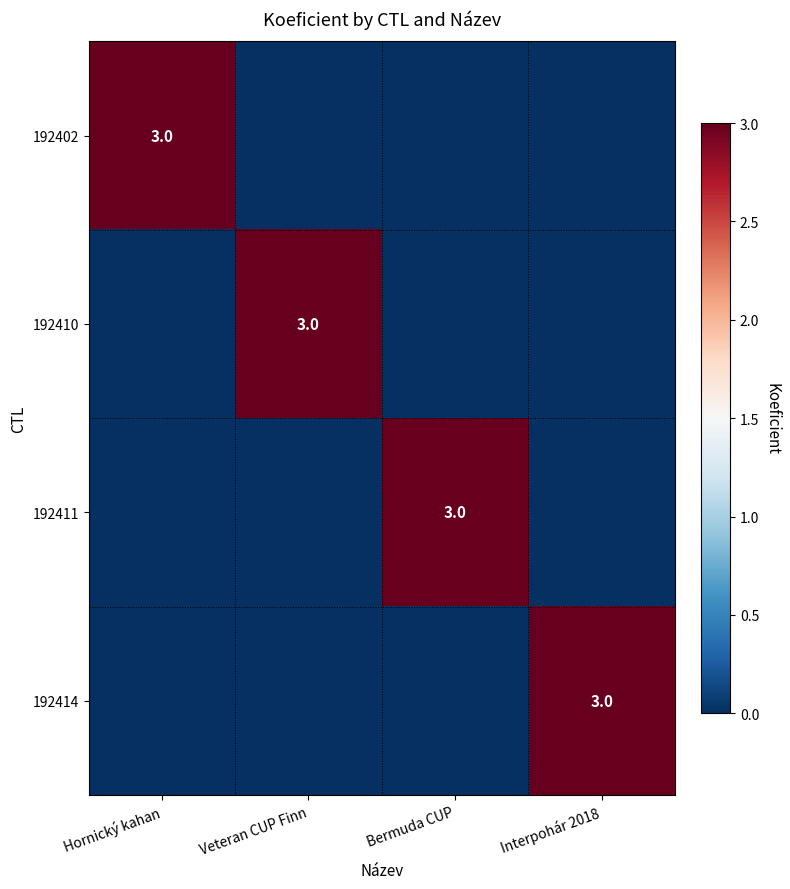

The 192414 series shows 2 at Interpohár 2018. True or false?

False